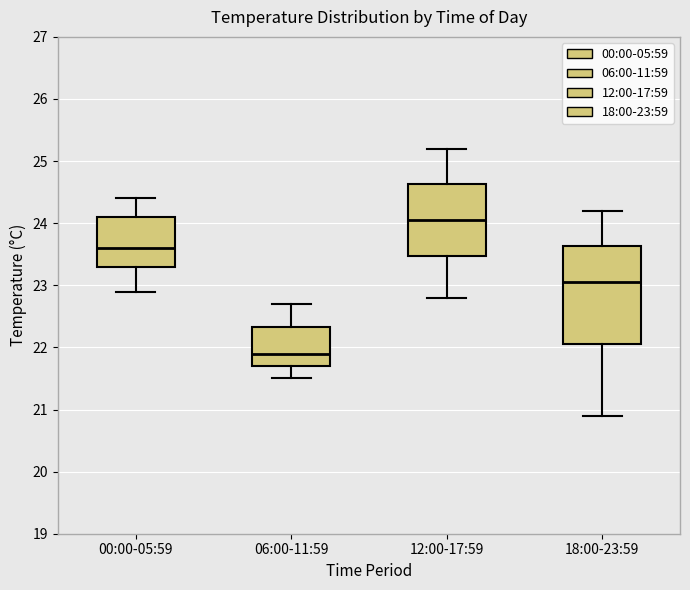

Reading left to right, read every box against the y-axis: the position of its median line, the range the box covers, and the ends of its whiskers. The values are not printed on the chart, so give them approximately, as read against the axis.

00:00-05:59: median 23.6, box 23.3 to 24.1, whiskers 22.9 to 24.4
06:00-11:59: median 21.9, box 21.7 to 22.3, whiskers 21.5 to 22.7
12:00-17:59: median 24.1, box 23.5 to 24.6, whiskers 22.8 to 25.2
18:00-23:59: median 23.1, box 22.1 to 23.6, whiskers 20.9 to 24.2